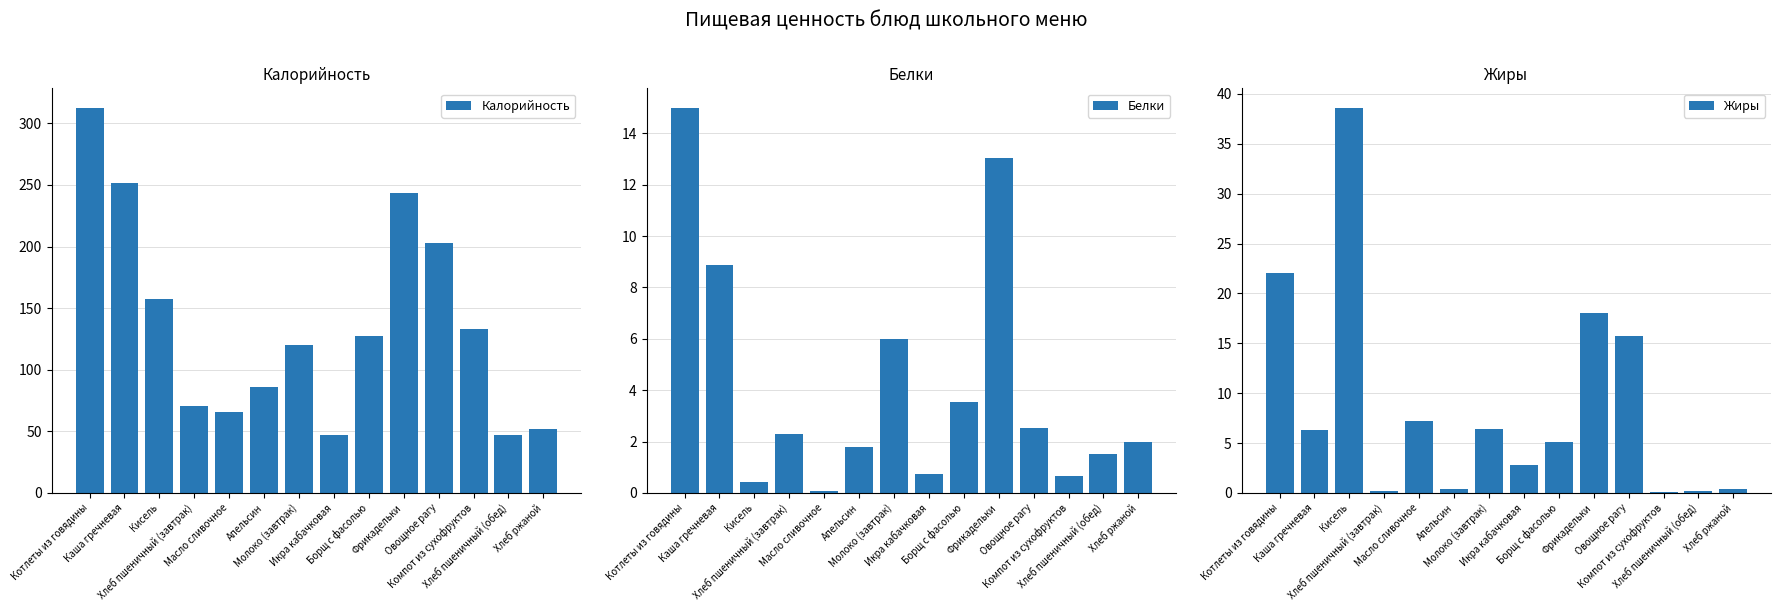

What position from the left is Апельсин?

6